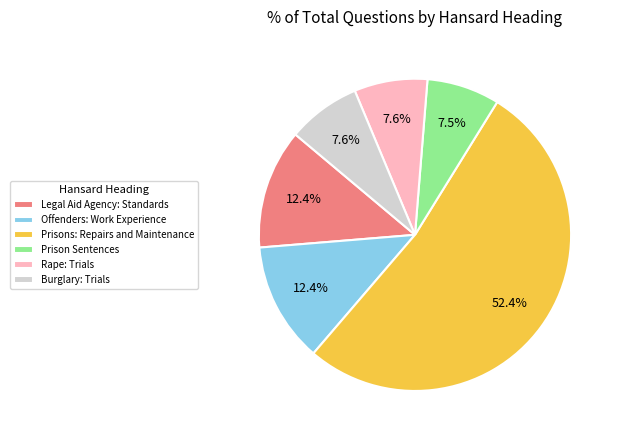

What percentage is the Burglary: Trials slice, to the nearest percent?

8%